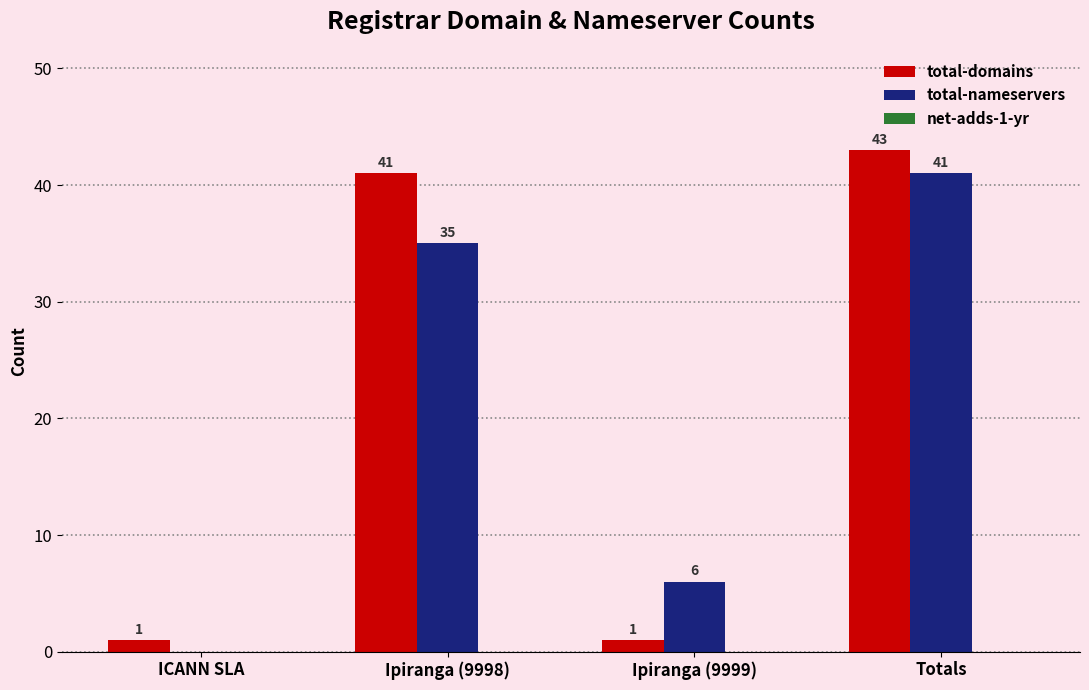

At which category is the sum across all series the highest?

Totals